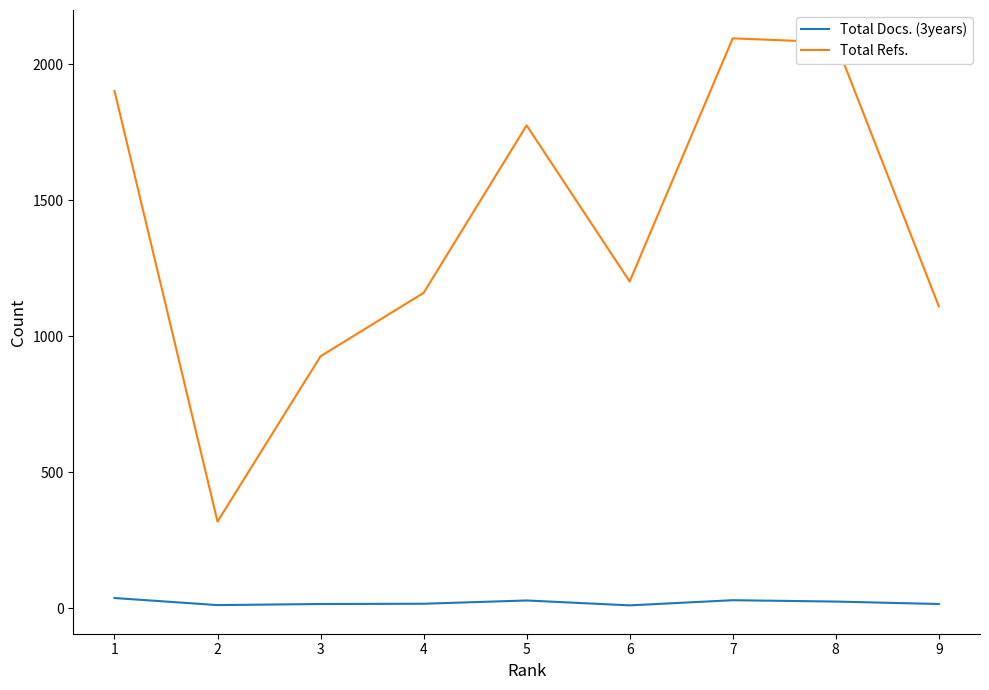

Which series has the largest total across all categories?

Total Refs.